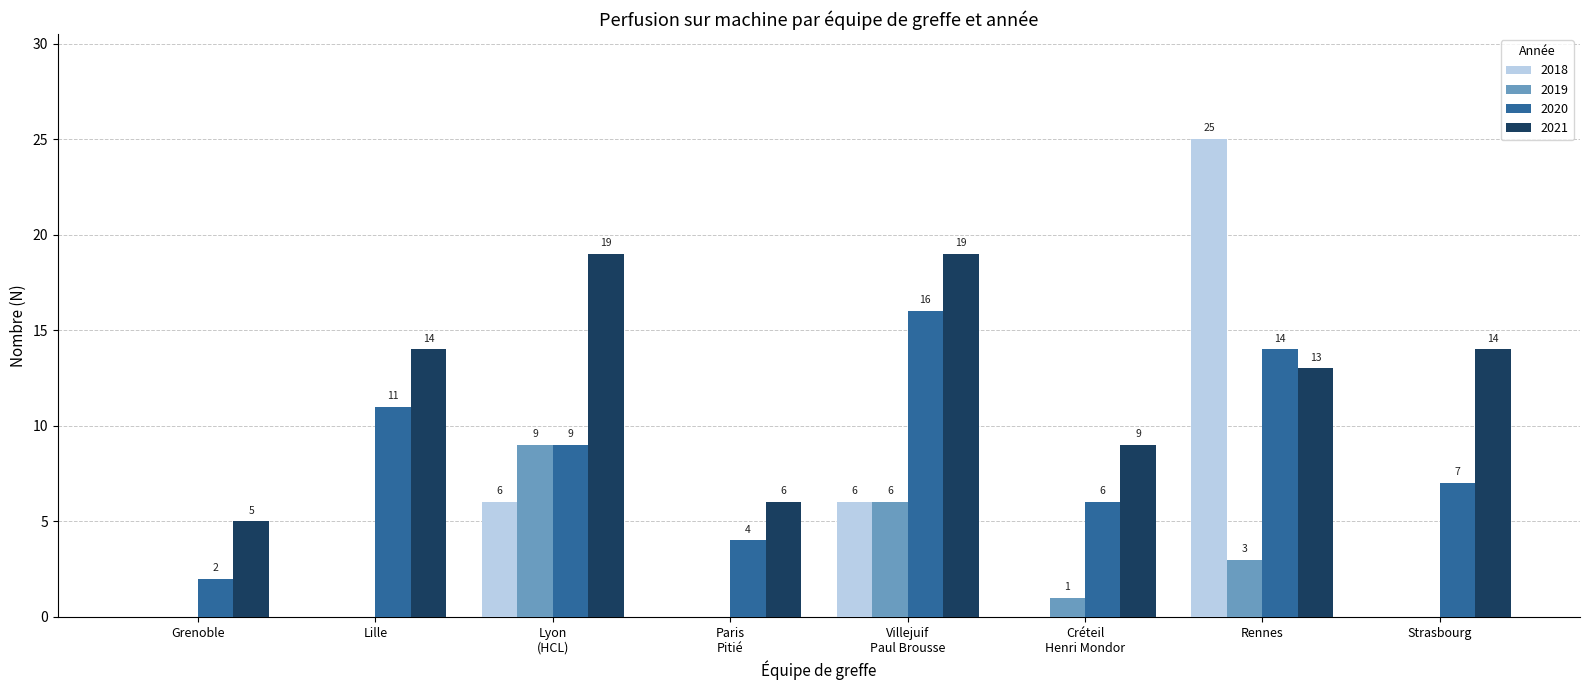

Which label corresponds to the largest value in the chart?

Rennes